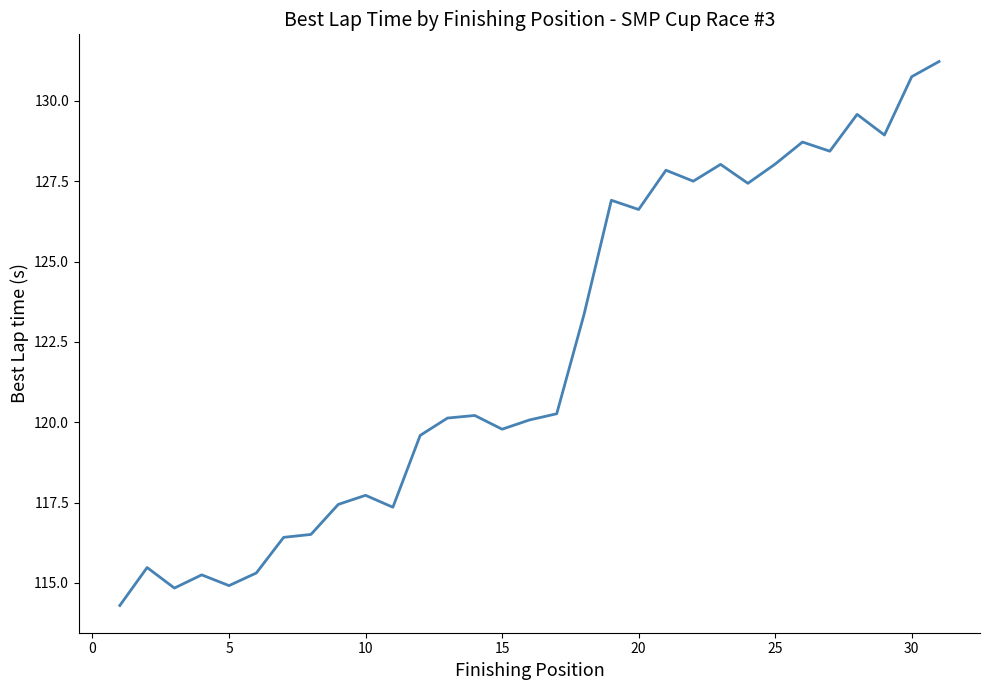

What is the minimum value shown in the chart?

114.3